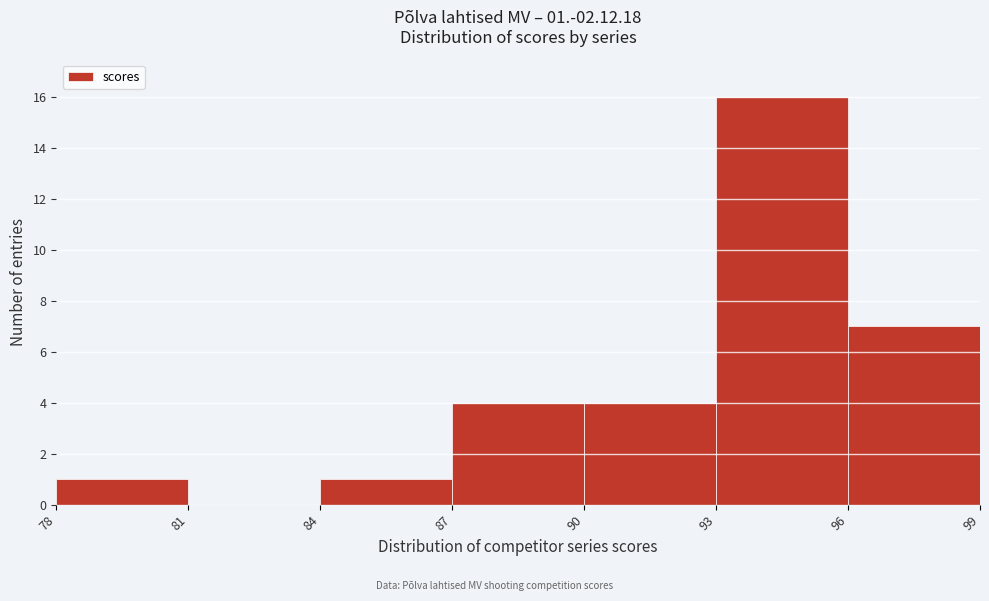

Which range on the x-axis has the tallest bar?

93 to 96